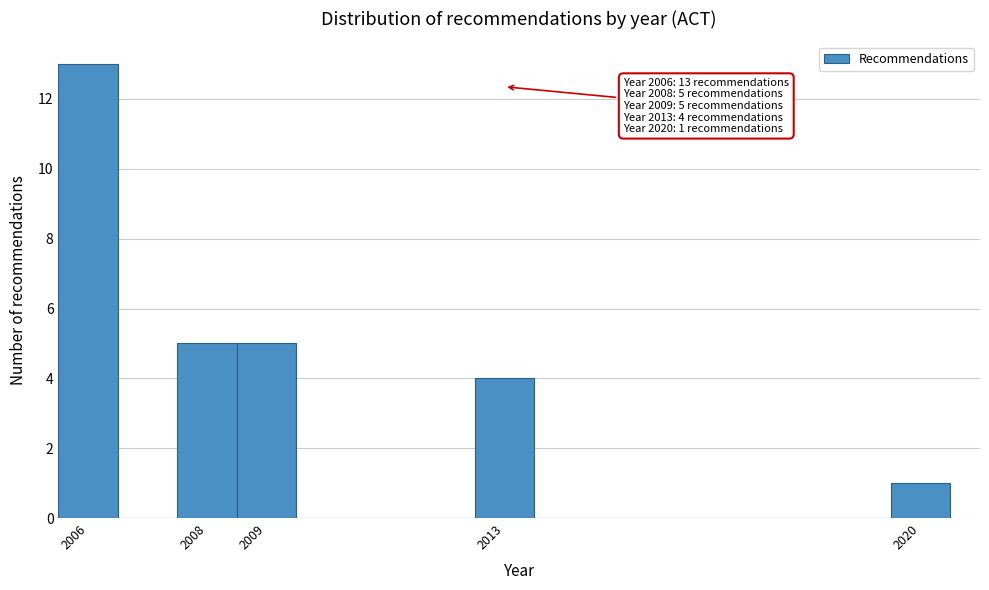

Over which range of the x-axis is the bar tallest?

2005.5 to 2006.5